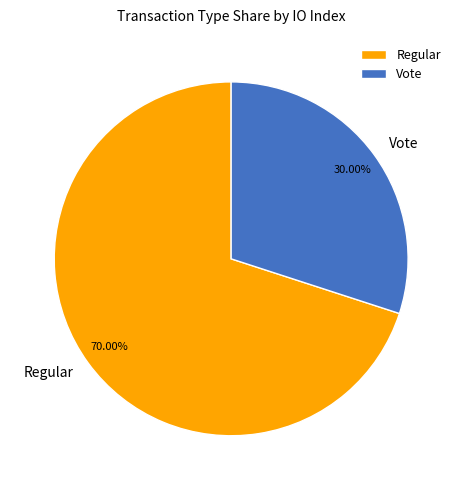

Does any single category account for the majority?

Yes